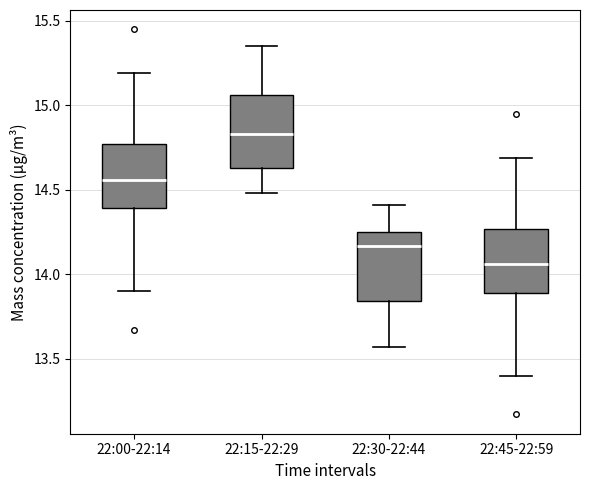

Reading left to right, read every box against the y-axis: the position of its median line, the range the box covers, and the ends of its whiskers. The values are not printed on the chart, so give them approximately, as read against the axis.

22:00-22:14: median 14.55, box 14.40 to 14.75, whiskers 13.90 to 15.20
22:15-22:29: median 14.85, box 14.65 to 15.05, whiskers 14.50 to 15.35
22:30-22:44: median 14.15, box 13.85 to 14.25, whiskers 13.55 to 14.40
22:45-22:59: median 14.05, box 13.90 to 14.25, whiskers 13.40 to 14.70